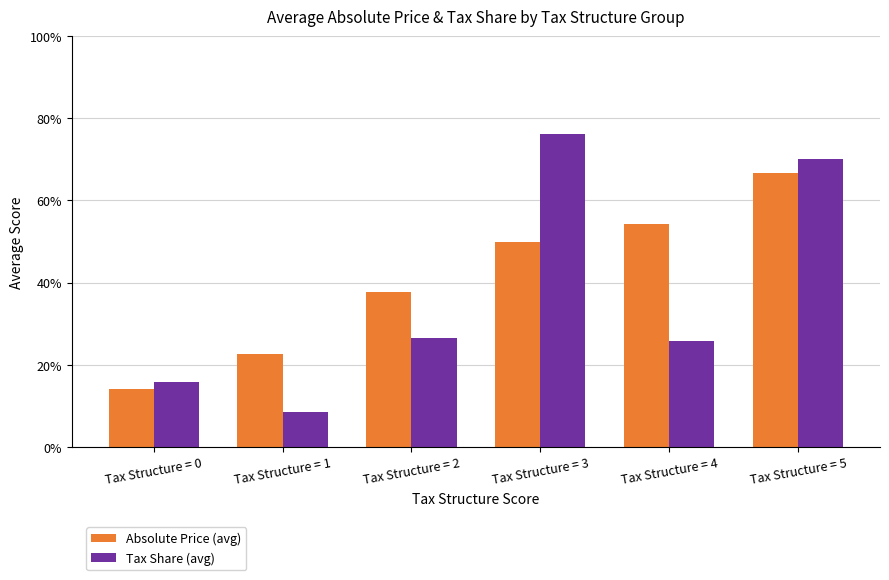

Are the bars horizontal?

No